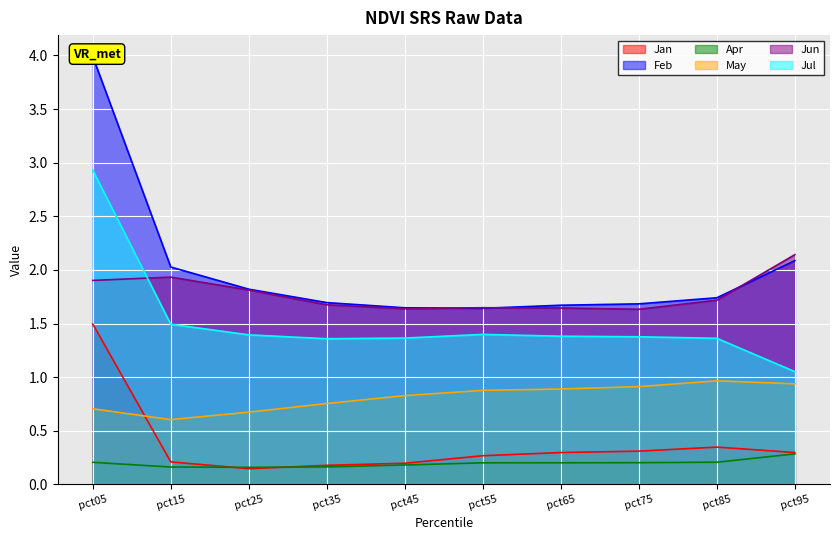

At how many categories does at least one series exceed 3?

1